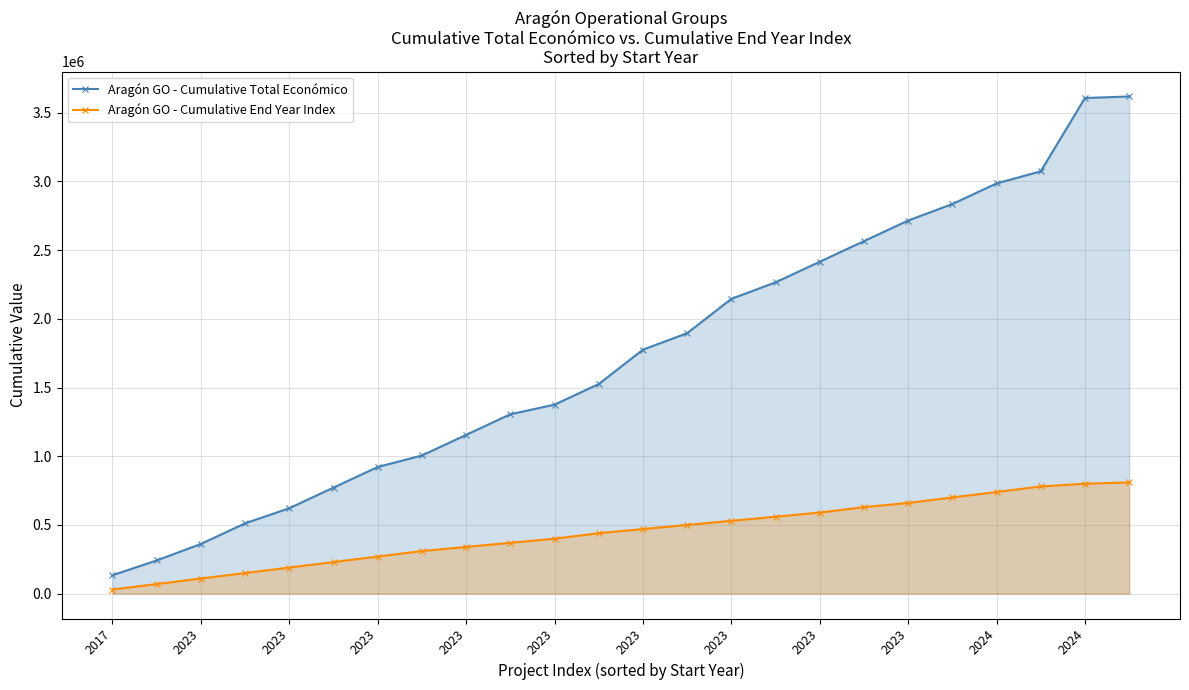

Where does the Aragón GO - Cumulative End Year Index series first go above 470000?

13